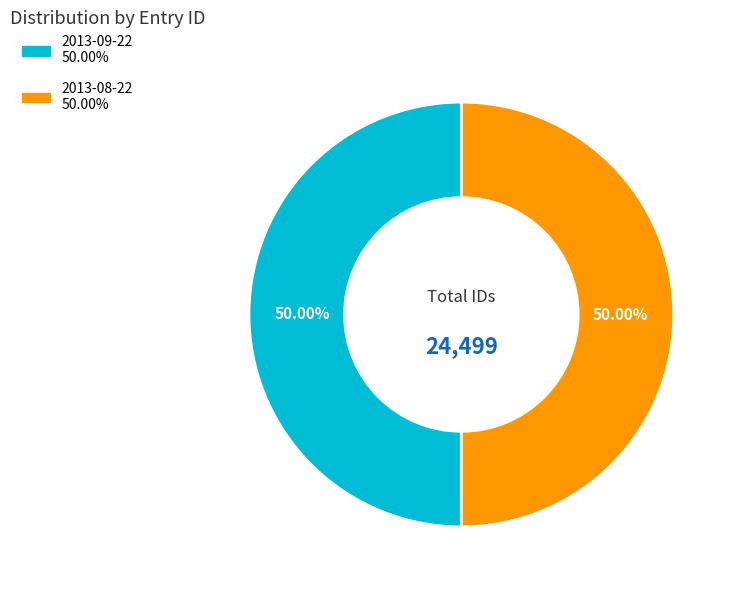

True or false: 2013-08-22 accounts for 40% of the total.

False